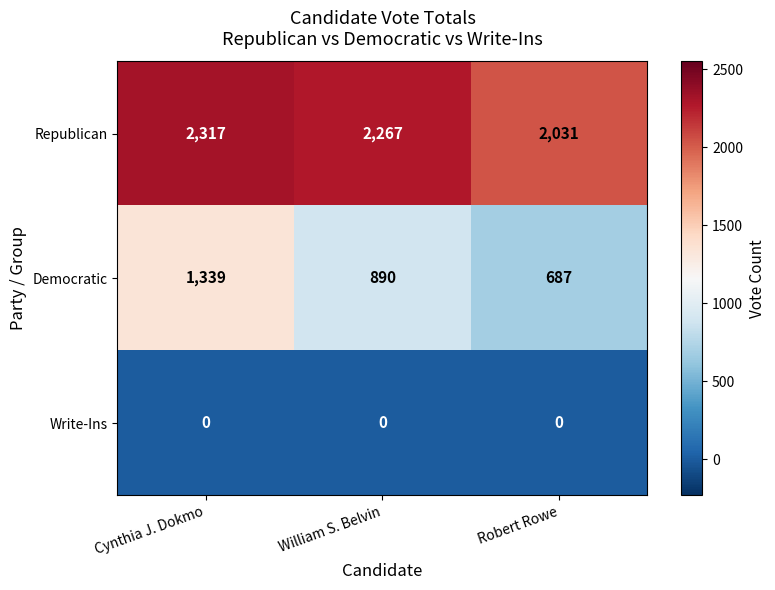

Reading left to right, extract all data points from this chart.

Republican: Cynthia J. Dokmo=2317	William S. Belvin=2267	Robert Rowe=2031
Democratic: Cynthia J. Dokmo=1339	William S. Belvin=890	Robert Rowe=687
Write-Ins: Cynthia J. Dokmo=0	William S. Belvin=0	Robert Rowe=0